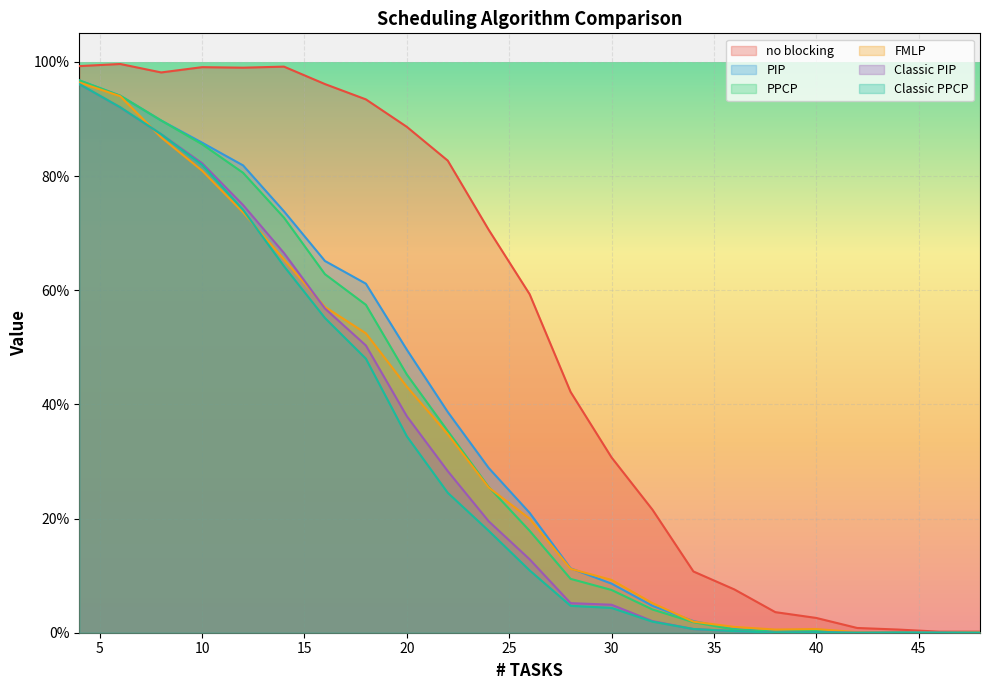

At which label is PPCP closest to 0?

42